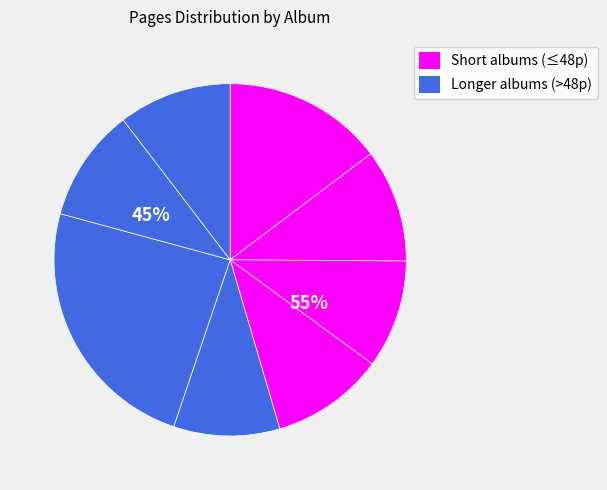

What percentage do De Cape et de Crocs and Marsupilami 2 together represent?

20.8%